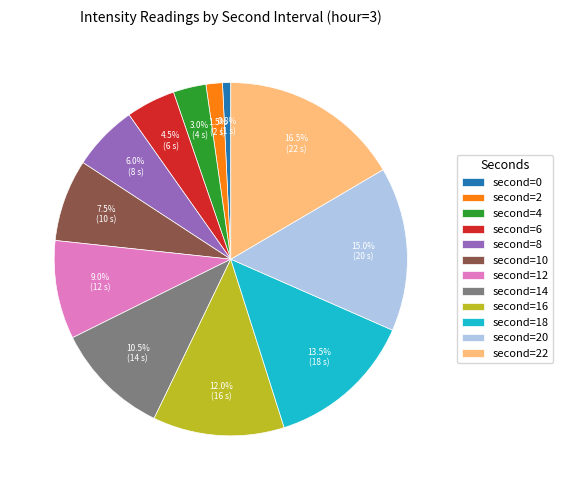

Is there a majority slice in this chart?

No